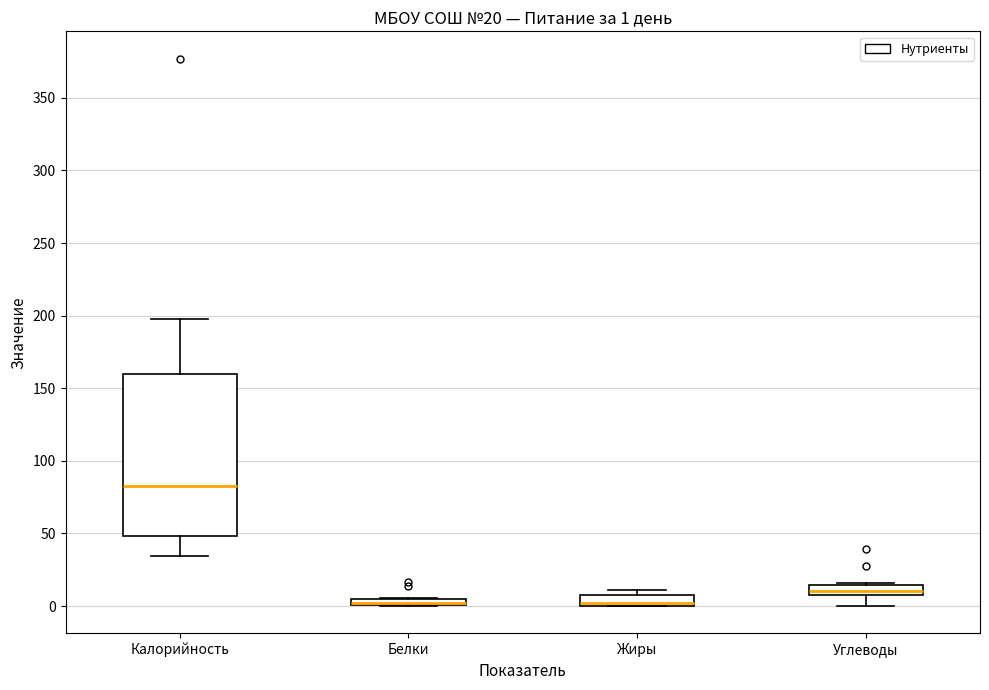

Which box is the tallest, from its lower edge to its upper edge?

Калорийность